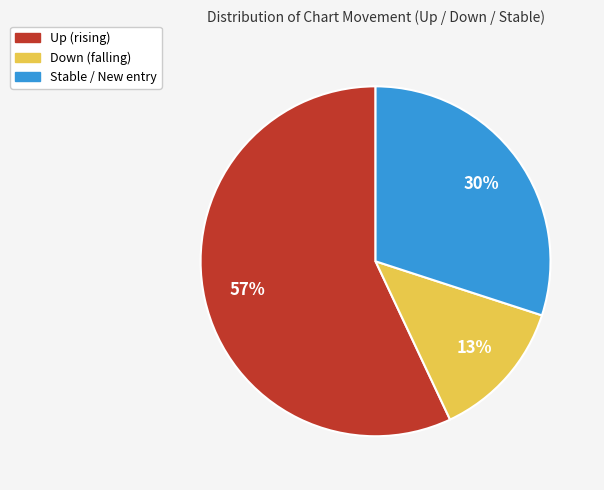

To the nearest percent, what is the difference between the largest and smallest slice percentages?

44%